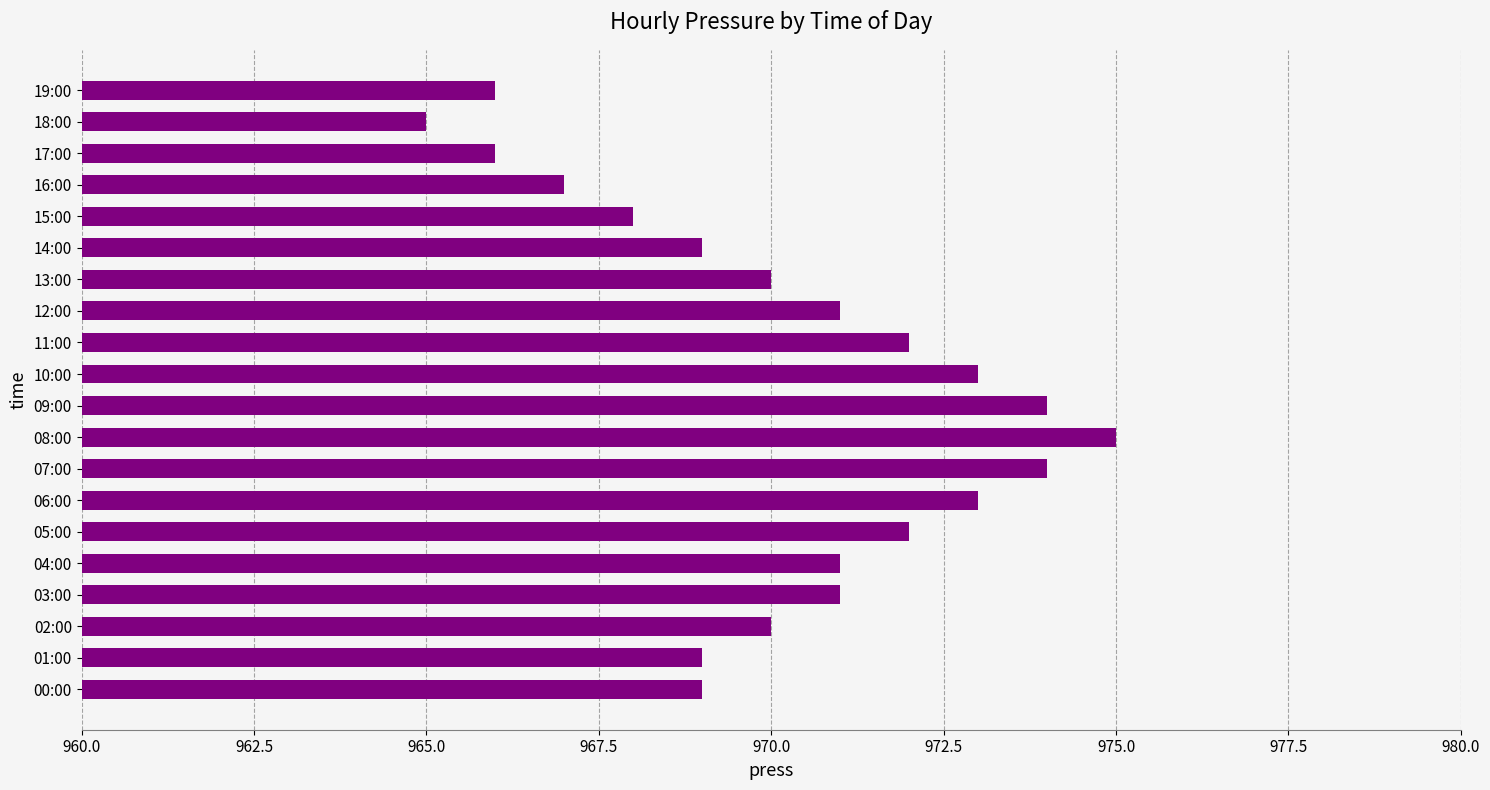

Read the value at 03:00, to the nearest 10.

970